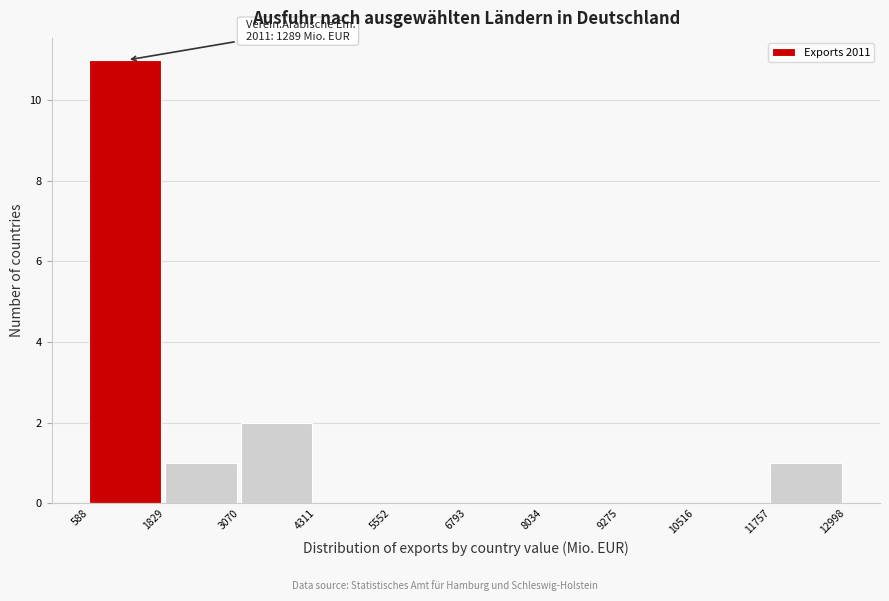

Which range on the x-axis has the tallest bar?

588 to 1829